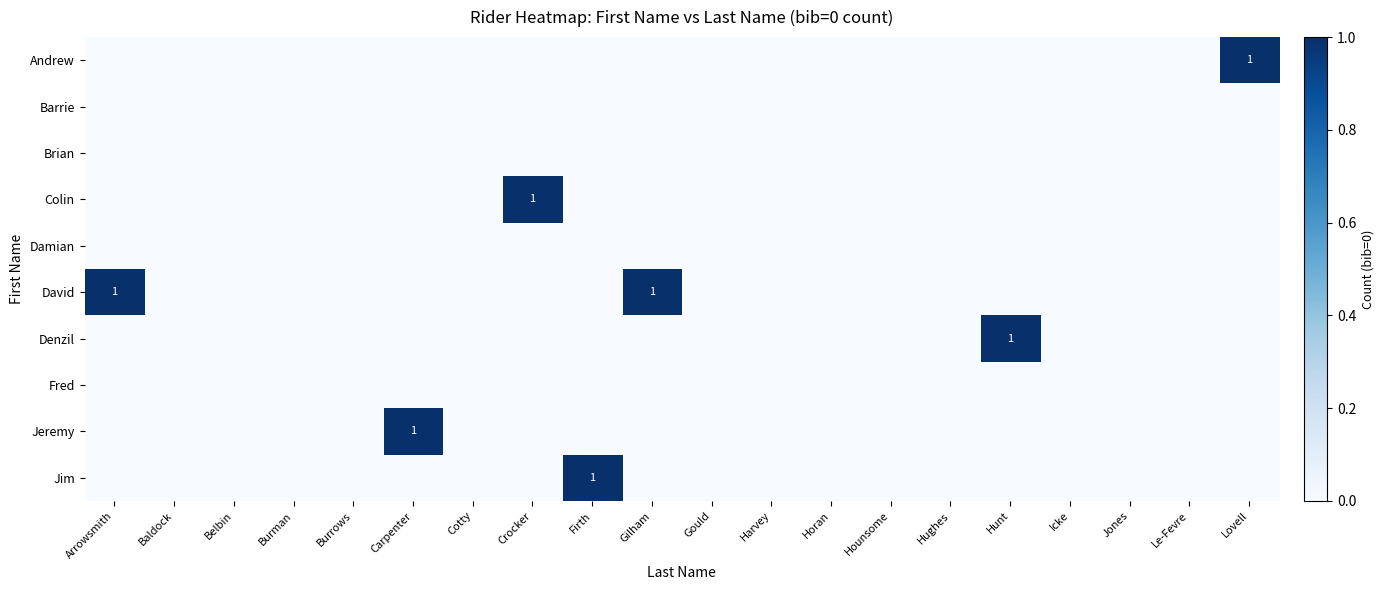

The value of Damian at Belbin is 0. True or false?

True